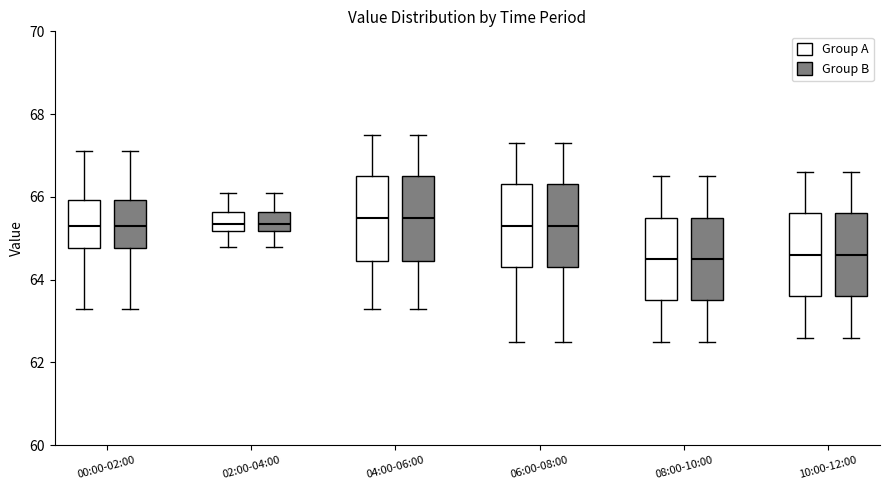

Where does the lower whisker of the box for 00:00-02:00 (Group B) end on the y-axis? The values are not printed on the chart, so give them approximately, as read against the axis.

63.4